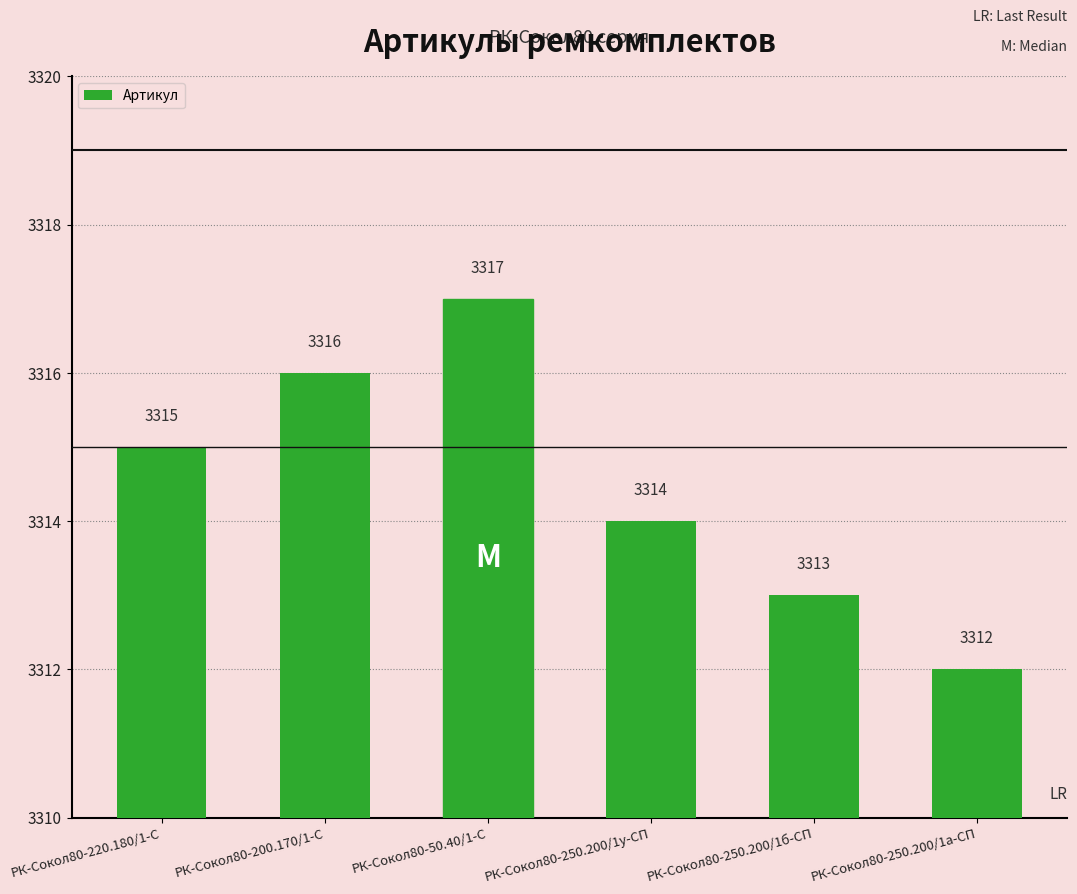

How many values are between 3313 and 3316?

4